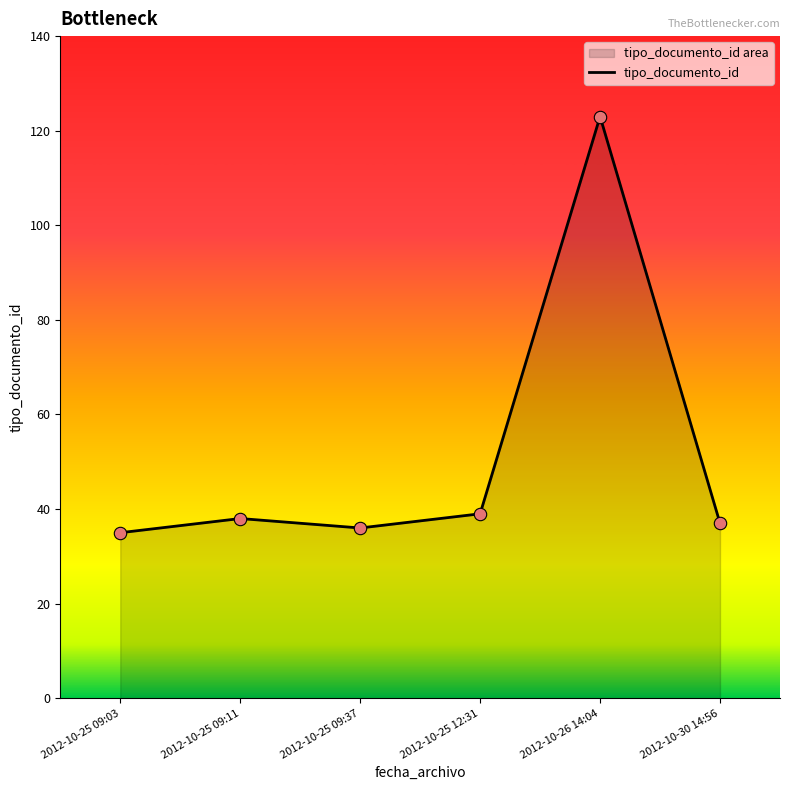

What is the ratio of the value at 2012-10-25 09:11 to the value at 2012-10-26 14:04?

0.3